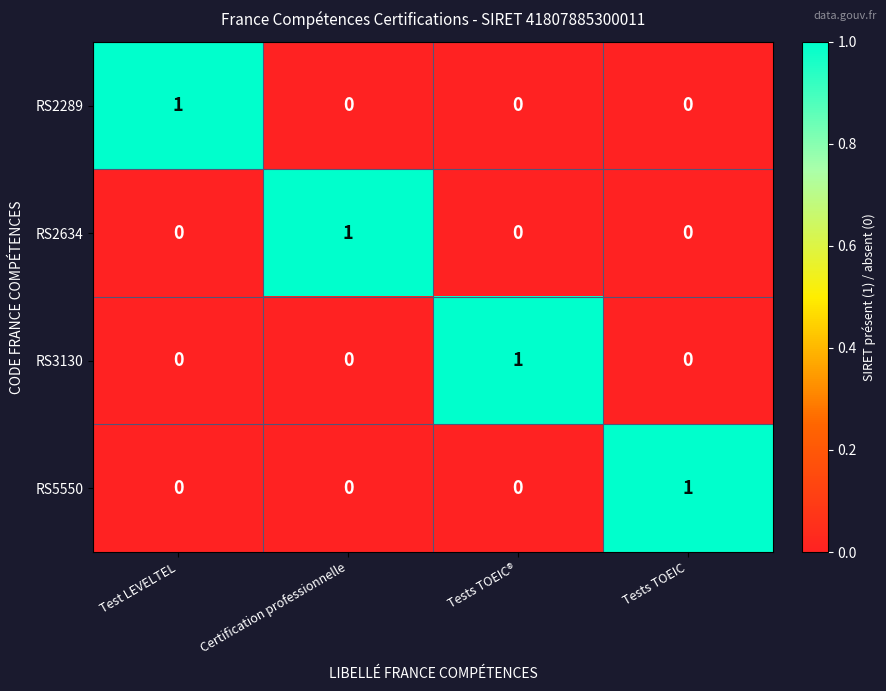

Reading left to right, transcribe all the data shown in this chart.

RS2289: 1	0	0	0
RS2634: 0	1	0	0
RS3130: 0	0	1	0
RS5550: 0	0	0	1